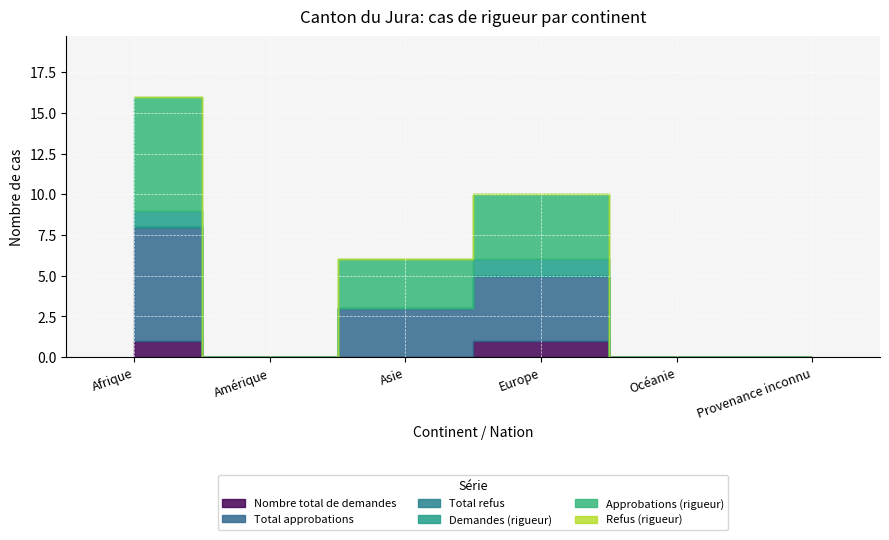

The Nombre total de demandes series shows 0 at Océanie. True or false?

True